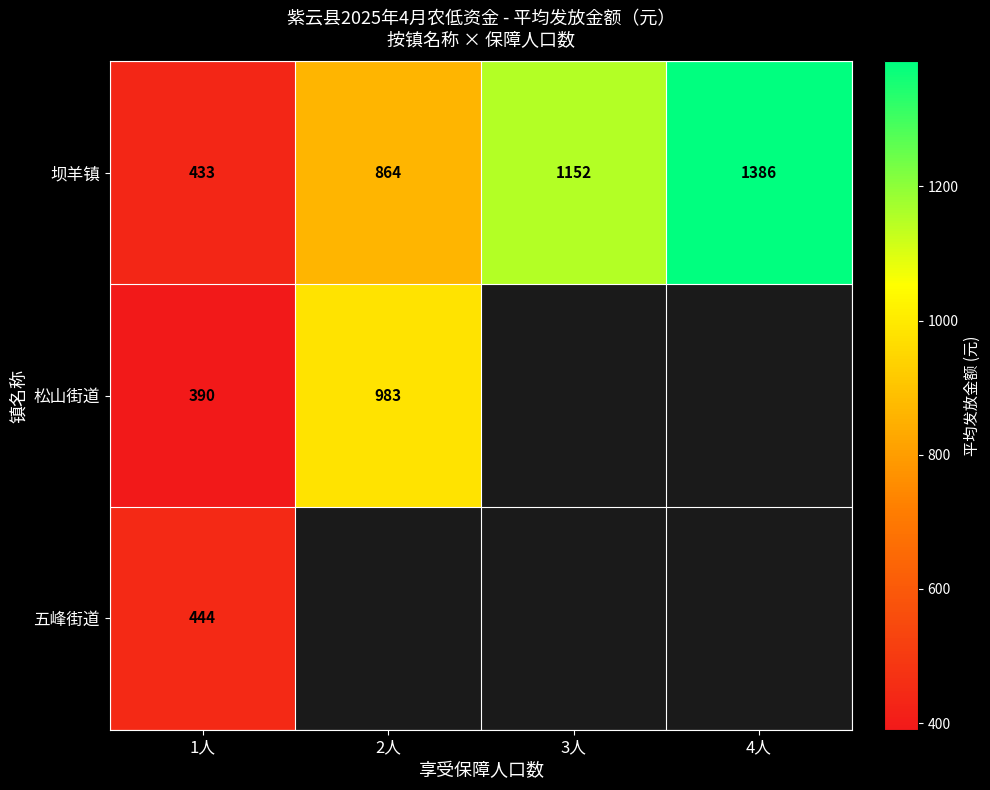

Is the value of 五峰街道 at 1人 greater than the value of 坝羊镇 at 4人?

No